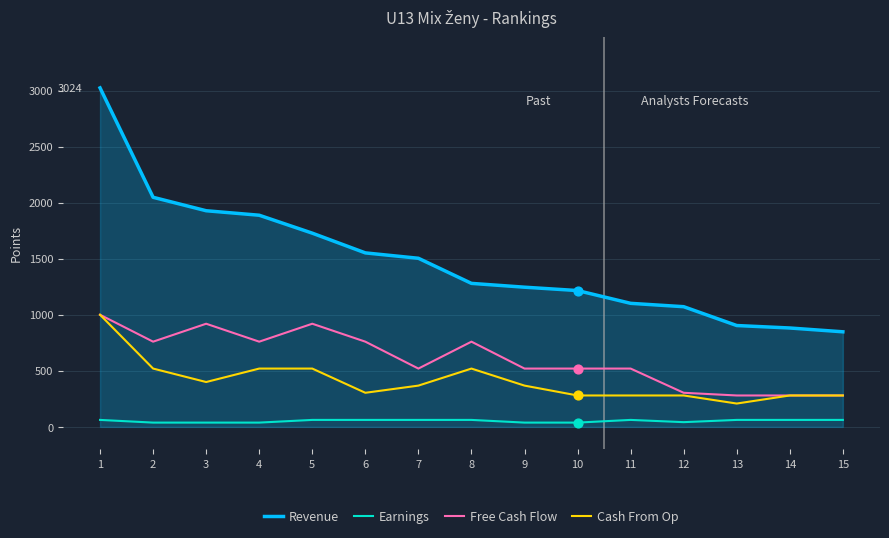

What are all the series names shown in the legend?

Revenue, Earnings, Free Cash Flow, Cash From Op